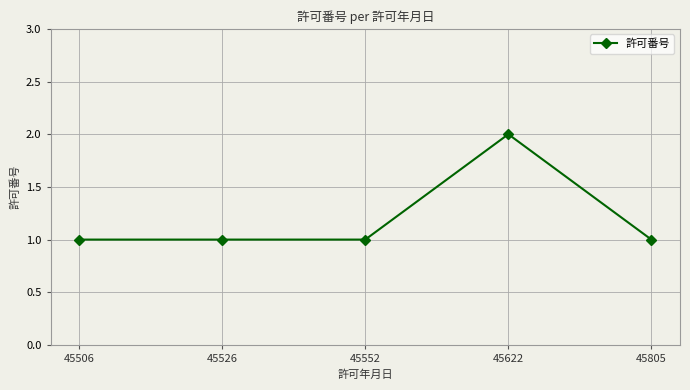

True or false: the data has more than 2 interior local peaks.

False